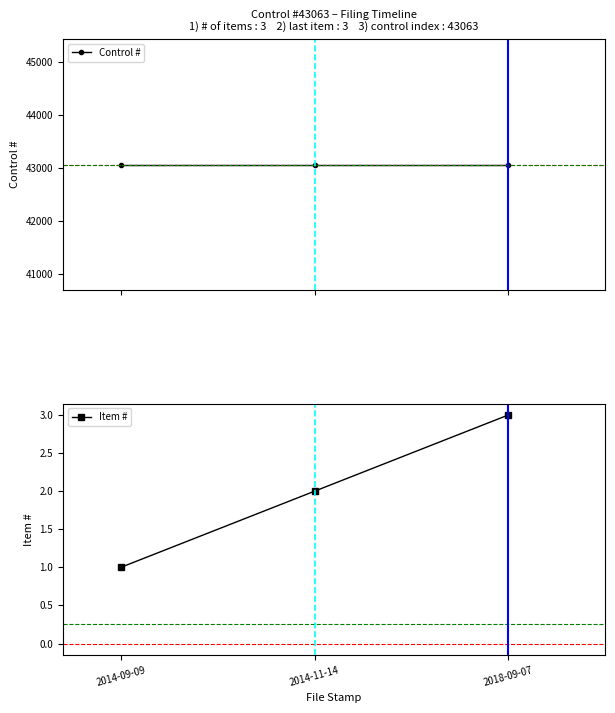

List the series in order of their overall mean, lowest first.

Item #, Control #